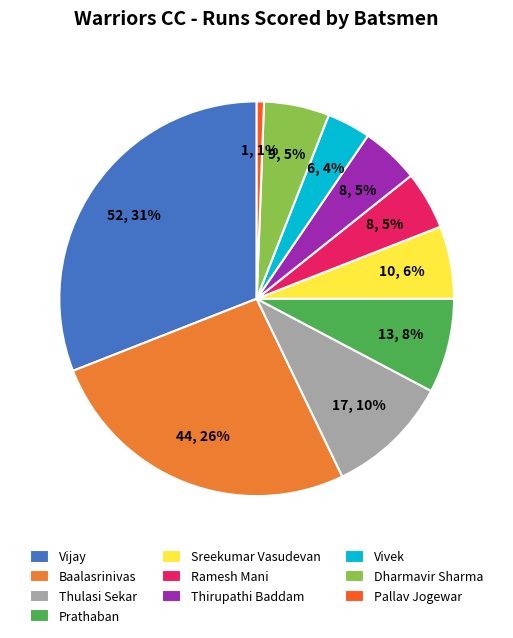

To the nearest percent, what portion does Vivek represent?

4%